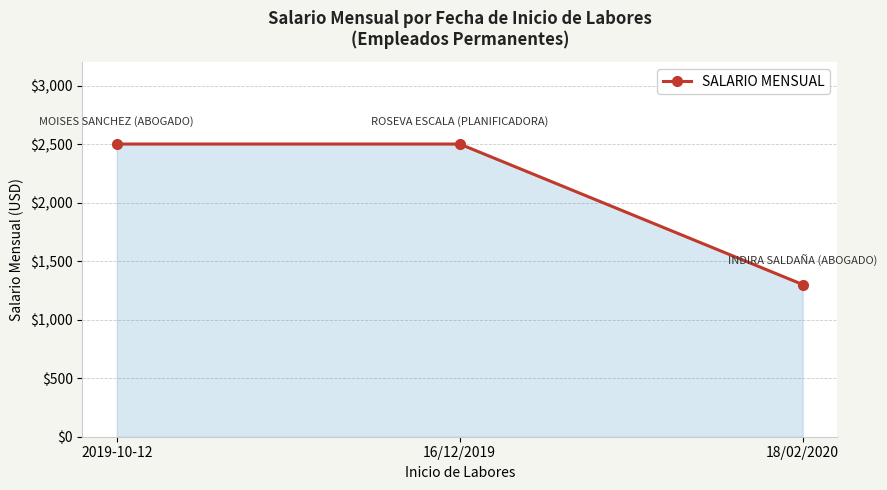

What is the smallest value displayed?

1300